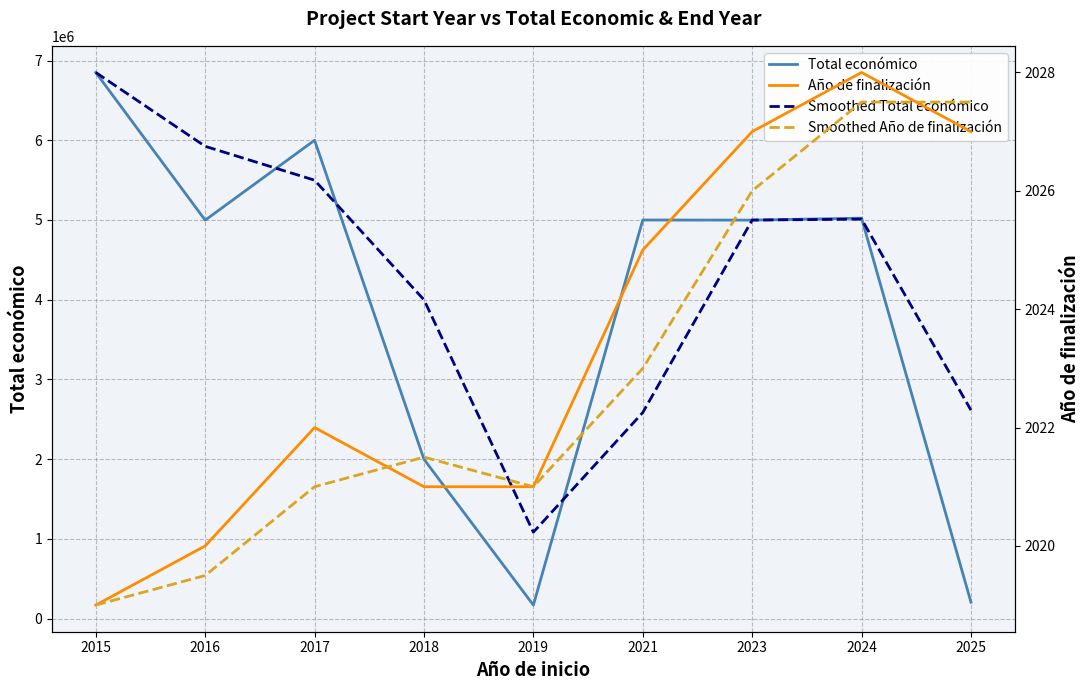

At which label does Total económico first exceed 4998268?

2015